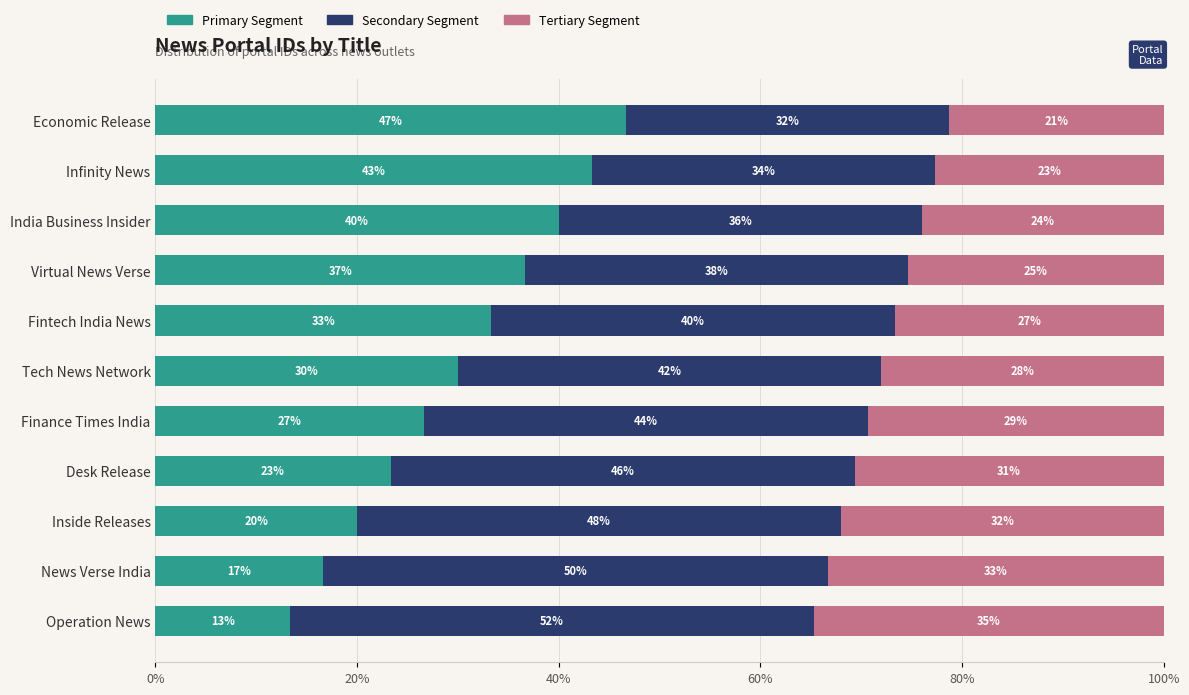

What is the average value of the Primary Segment series?

30.0